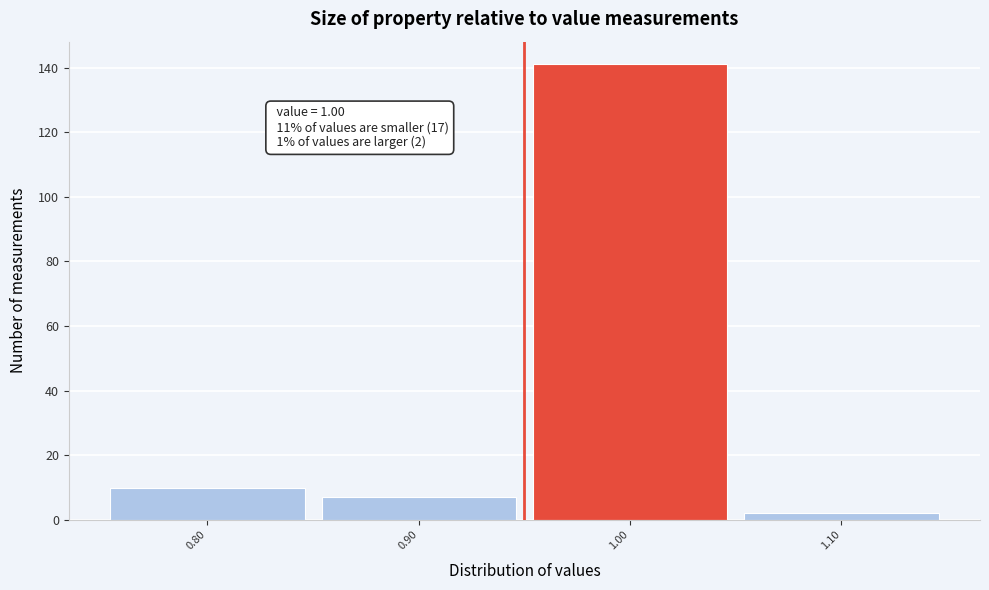

Reading left to right, what are all the values shown in this chart?

10	7	141	2